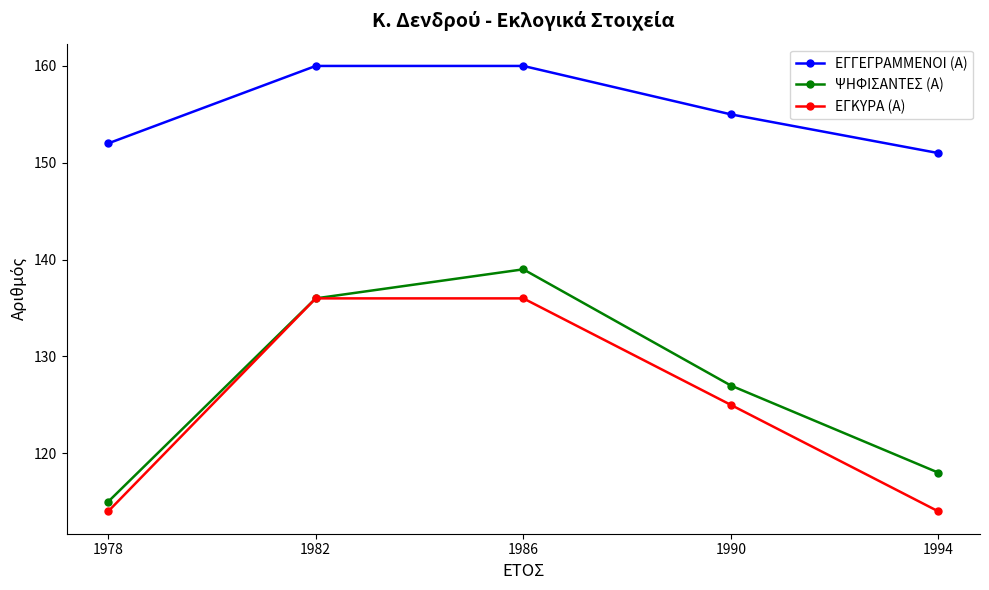

Which series has the largest total across all categories?

ΕΓΓΕΓΡΑΜΜΕΝΟΙ (Α)